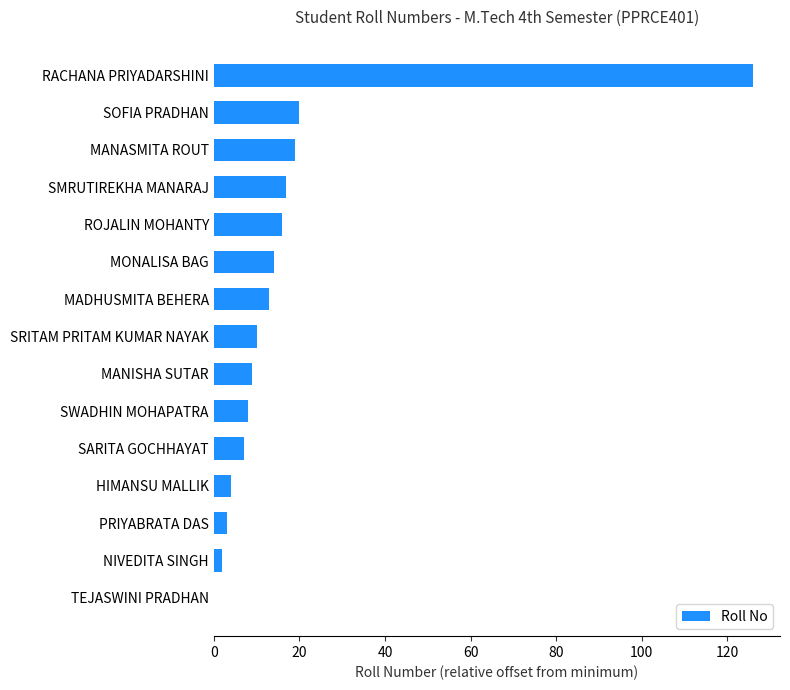

Between RACHANA PRIYADARSHINI and MONALISA BAG, which is larger?

RACHANA PRIYADARSHINI